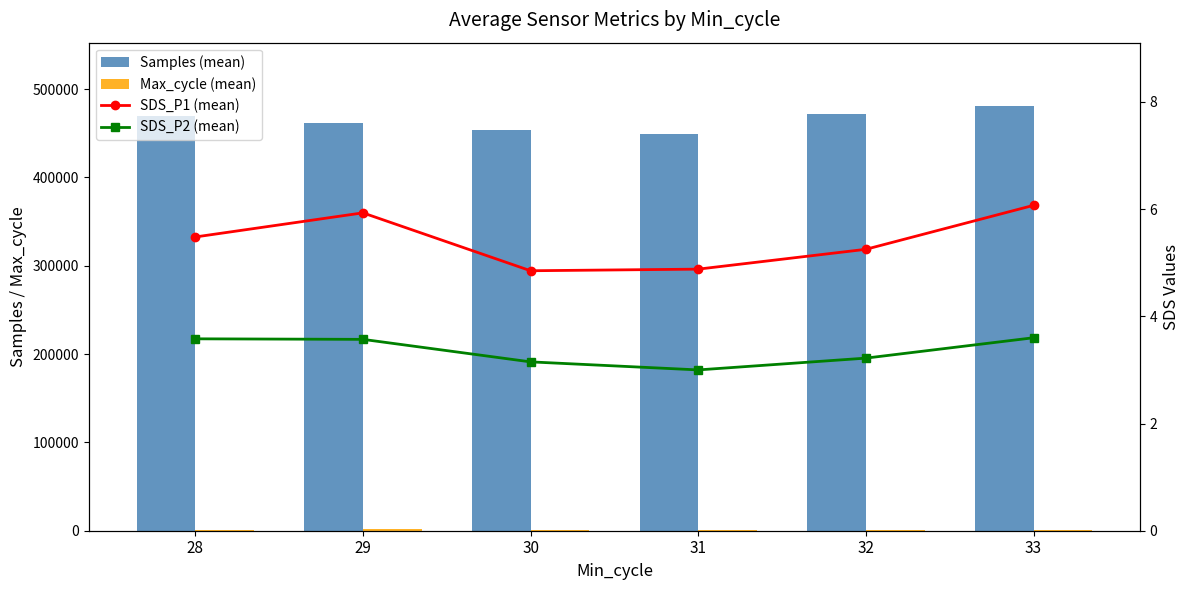

At 28, list the series in order from smallest to largest.

SDS_P2 (mean), SDS_P1 (mean), Max_cycle (mean), Samples (mean)